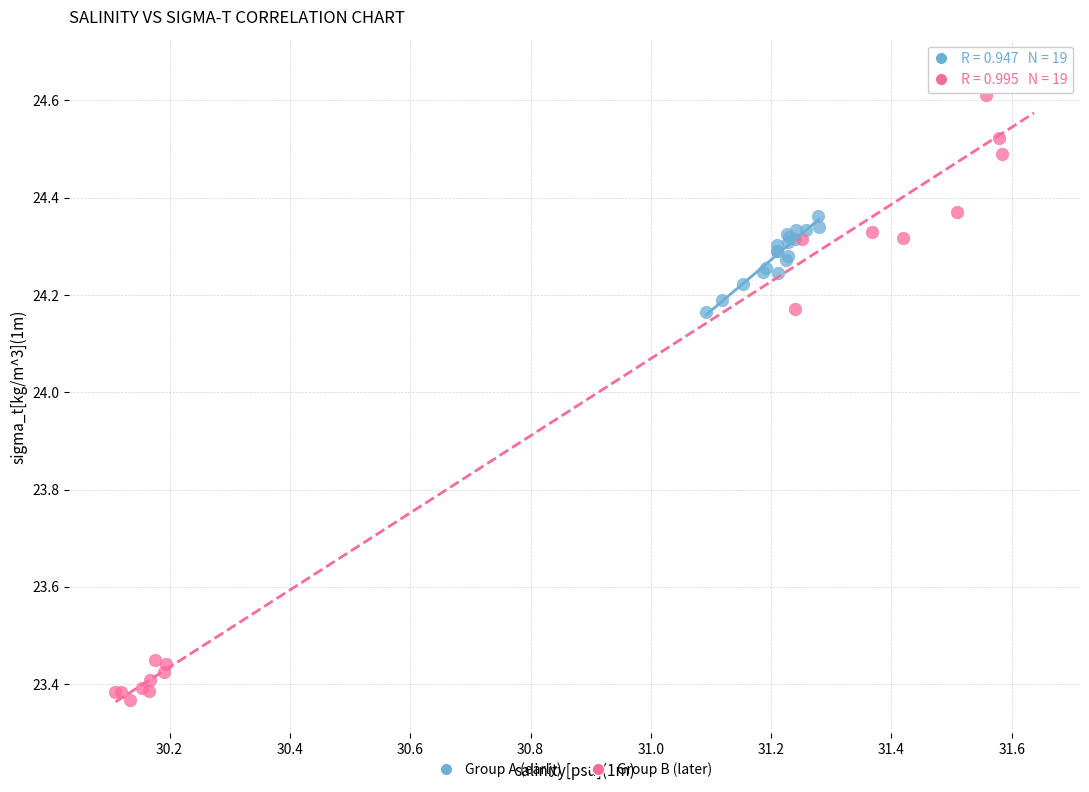

Which series contains the lowest Y value?

Group B (later)